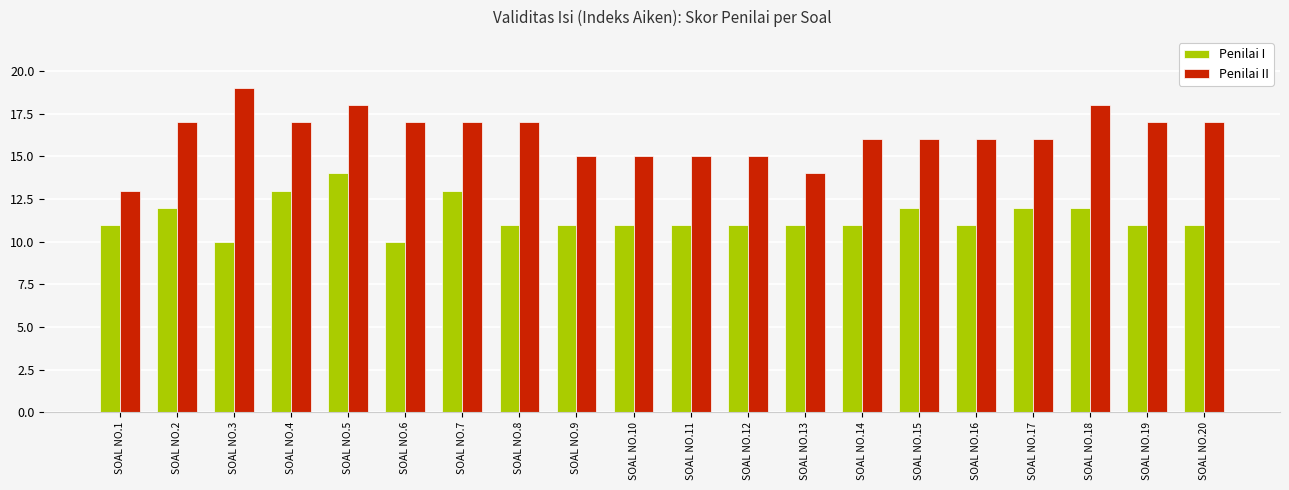

What is the total value across all series at SOAL NO.1?

24